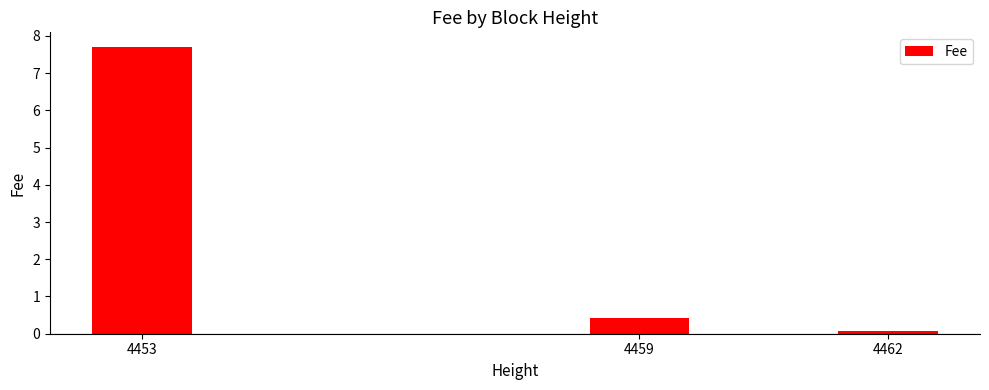

How many bars are there in total?

3